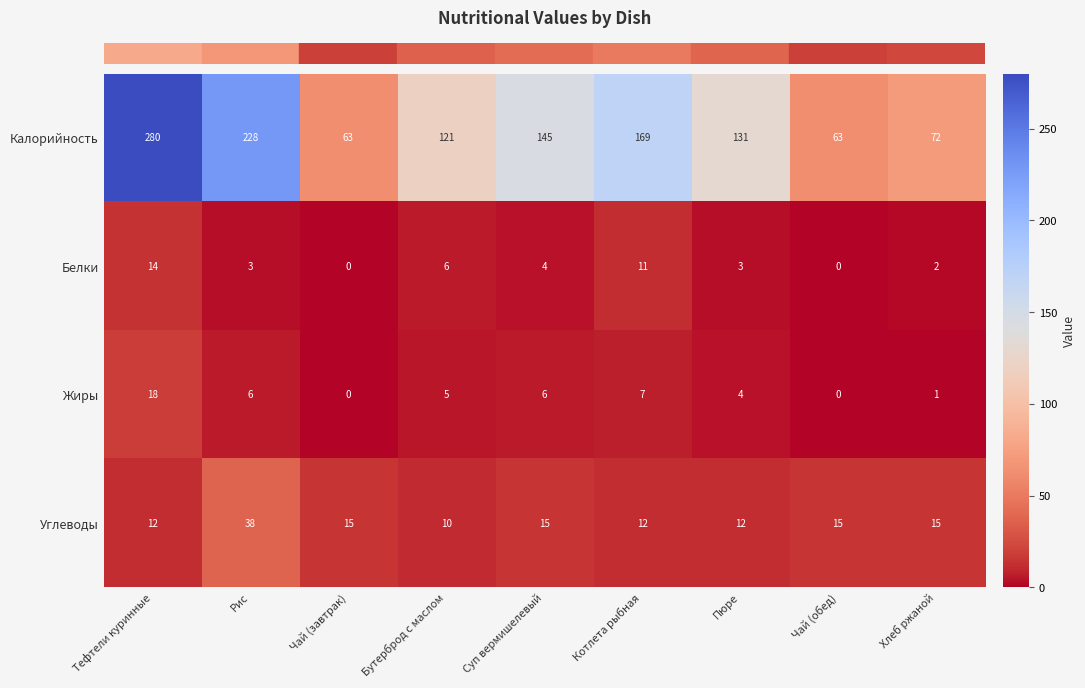

What is the sum of all Углеводы values?

144